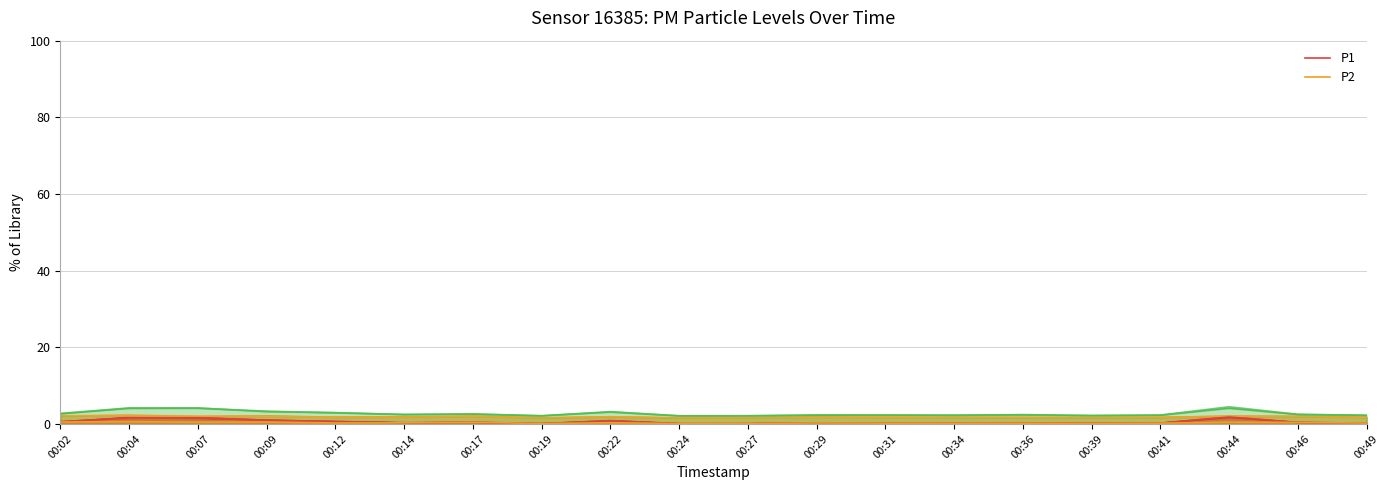

At how many categories does at least one series exceed 0?

20